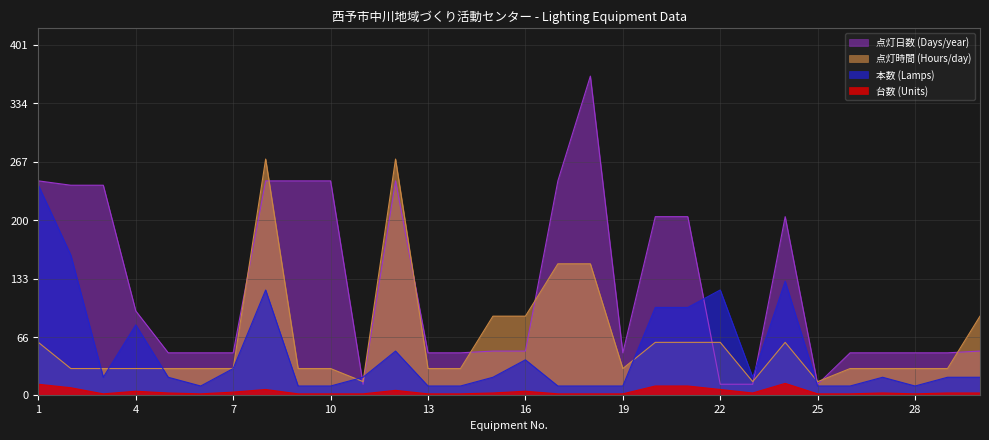

Rank the categories by 本数 (Lamps) value from highest to lowest.

1, 2, 24, 8, 22, 20, 21, 4, 12, 16, 7, 3, 5, 11, 15, 23, 27, 29, 30, 6, 9, 10, 13, 14, 17, 18, 19, 25, 26, 28